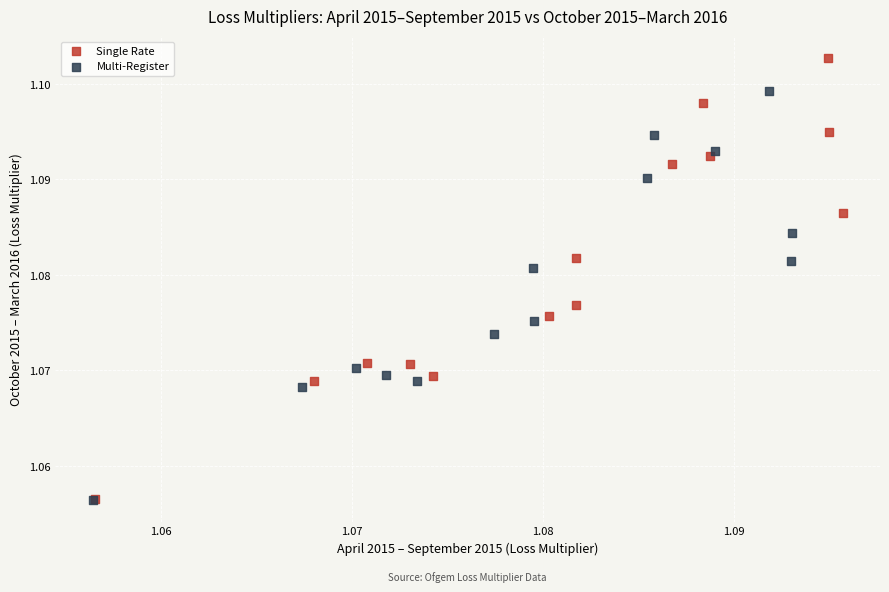

Which series has the largest Y range (max minus min)?

Single Rate